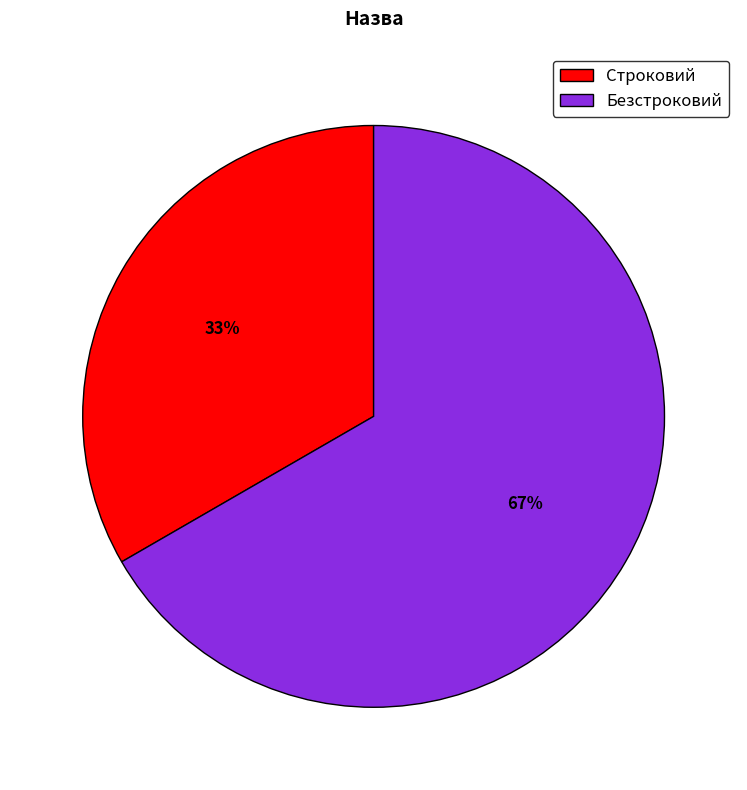

To the nearest percent, what portion does Строковий represent?

33%